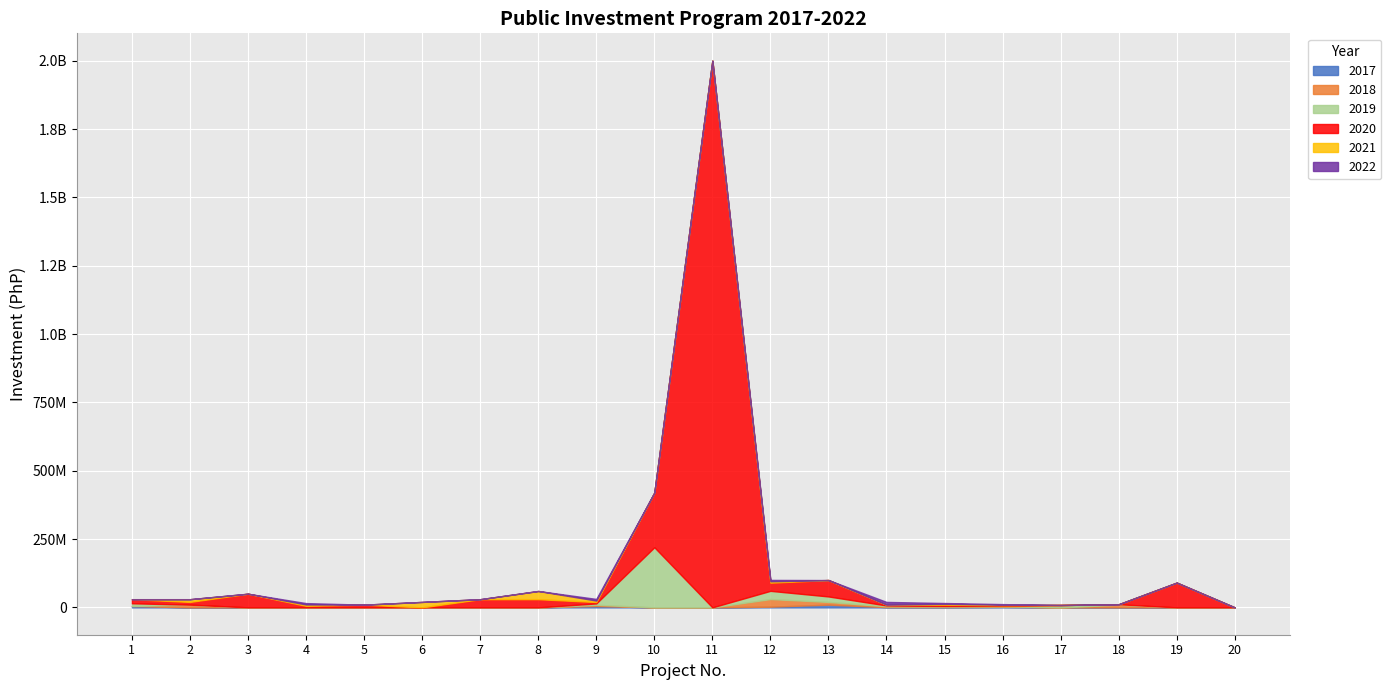

Reading left to right, transcribe all the data shown in this chart.

2017: 5000000	0	0	0	0	0	0	0	5000000	0	0	2500000	10000000	1000000	1000000	2000000	0	0	0	0
2018: 0	10000000	0	0	0	0	0	0	4500000	0	0	28000000	10000000	3000000	2000000	2000000	0	10000000	0	0
2019: 10000000	0	0	0	0	0	0	0	5000000	220000000	0	30000000	20000000	3000000	2000000	2000000	8720000	1500000	0	0
2020: 15000000	10000000	50000000	5683089	10000000	0	30000000	30000000	5000000	200000000	2000000000	30000000	60000000	3000000	5000000	2000000	0	0	90677512	0
2021: 0	10000000	0	5000000	0	20000000	0	30000000	5500000	0	0	5000000	0	0	3000000	2000000	0	0	0	0
2022: 0	0	0	5000000	0	0	0	0	6000000	0	0	5000000	0	10000000	3000000	2000000	0	0	0	0